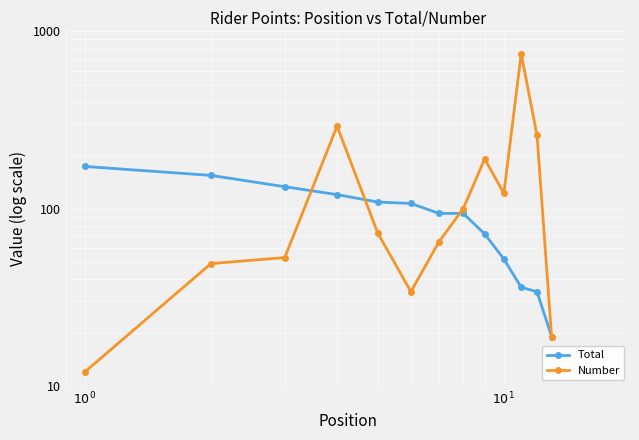

True or false: Total has a value of 275 at $10^1$.

False